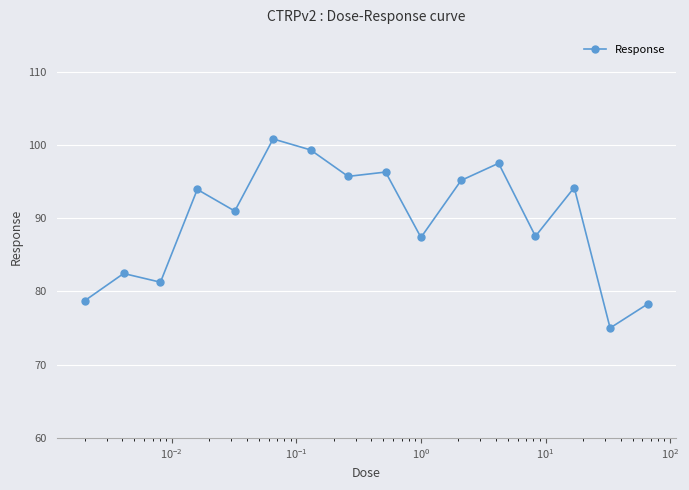

What is the difference between the maximum and second lowest values?

22.5